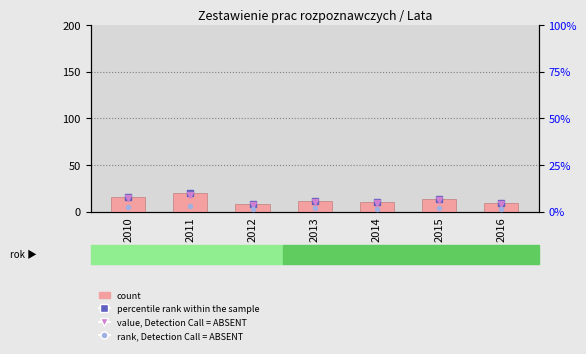

Reading right to left, list all the values displayed in this chart.

count: 9.0	14.0	10.0	12.0	8.0	20.0	16.0
percentile rank within the sample: 4.5	7.0	5.0	6.0	4.0	10.0	8.0
value, Detection Call = ABSENT: 4.0	6.3	4.5	5.4	3.6	9.0	7.2
rank, Detection Call = ABSENT: 1.3	2.1	1.5	1.8	1.2	3.0	2.4